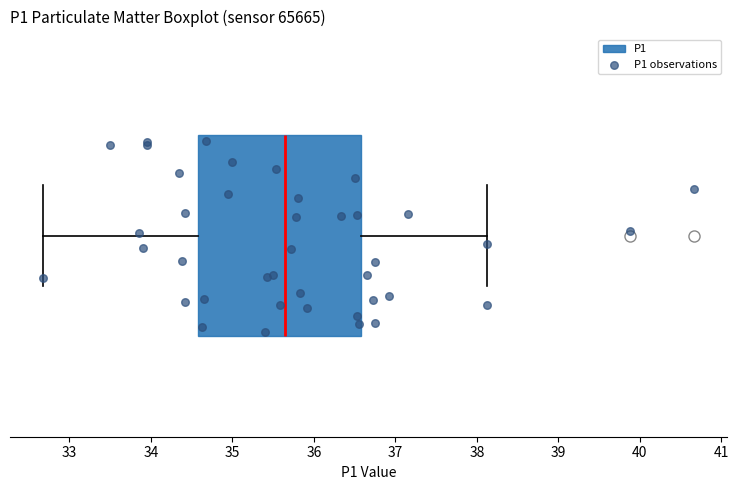

Transcribe this box plot: give where the median line is, the range the box spans, and where the two whiskers end, as read against the x-axis. The values are not printed on the chart, so give them approximately, as read against the axis.

median 35.7, box 34.6 to 36.6, whiskers 32.7 to 38.1